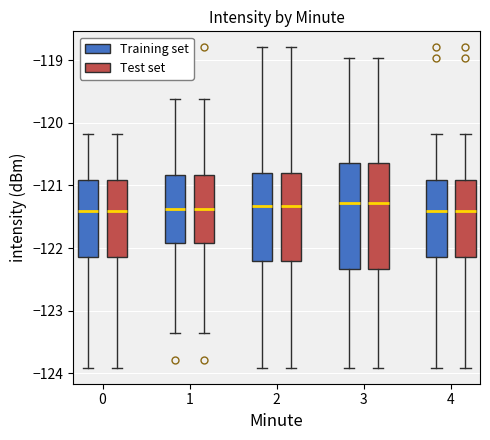

Reading left to right, read every box against the y-axis: the position of its median line, the range the box covers, and the ends of its whiskers. The values are not printed on the chart, so give them approximately, as read against the axis.

0 (Training set): median -121.4, box -122.1 to -120.9, whiskers -123.9 to -120.2
0 (Test set): median -121.4, box -122.1 to -120.9, whiskers -123.9 to -120.2
1 (Training set): median -121.4, box -121.9 to -120.8, whiskers -123.4 to -119.6
1 (Test set): median -121.4, box -121.9 to -120.8, whiskers -123.4 to -119.6
2 (Training set): median -121.3, box -122.2 to -120.8, whiskers -123.9 to -118.8
2 (Test set): median -121.3, box -122.2 to -120.8, whiskers -123.9 to -118.8
3 (Training set): median -121.3, box -122.3 to -120.6, whiskers -123.9 to -119.0
3 (Test set): median -121.3, box -122.3 to -120.6, whiskers -123.9 to -119.0
4 (Training set): median -121.4, box -122.1 to -120.9, whiskers -123.9 to -120.2
4 (Test set): median -121.4, box -122.1 to -120.9, whiskers -123.9 to -120.2